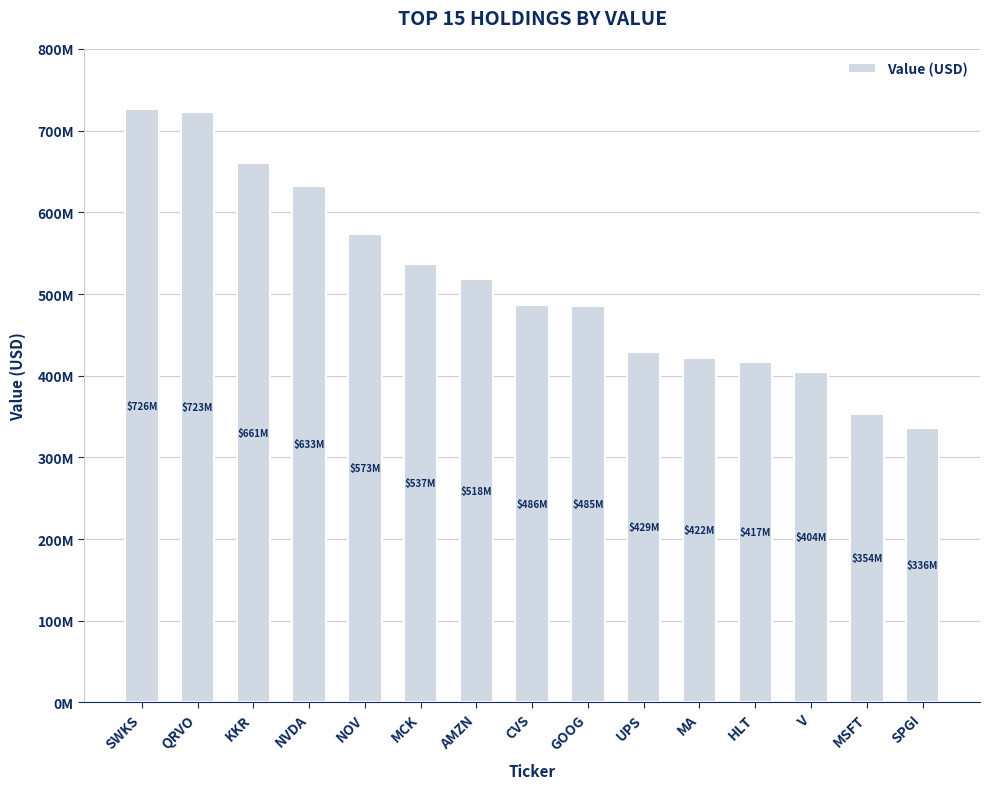

Are the bars horizontal?

No